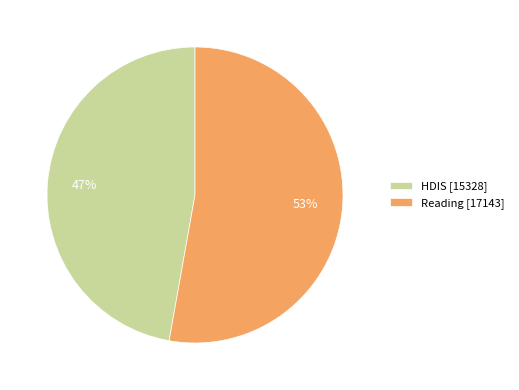

Combined, do HDIS and Reading account for over 50%?

Yes